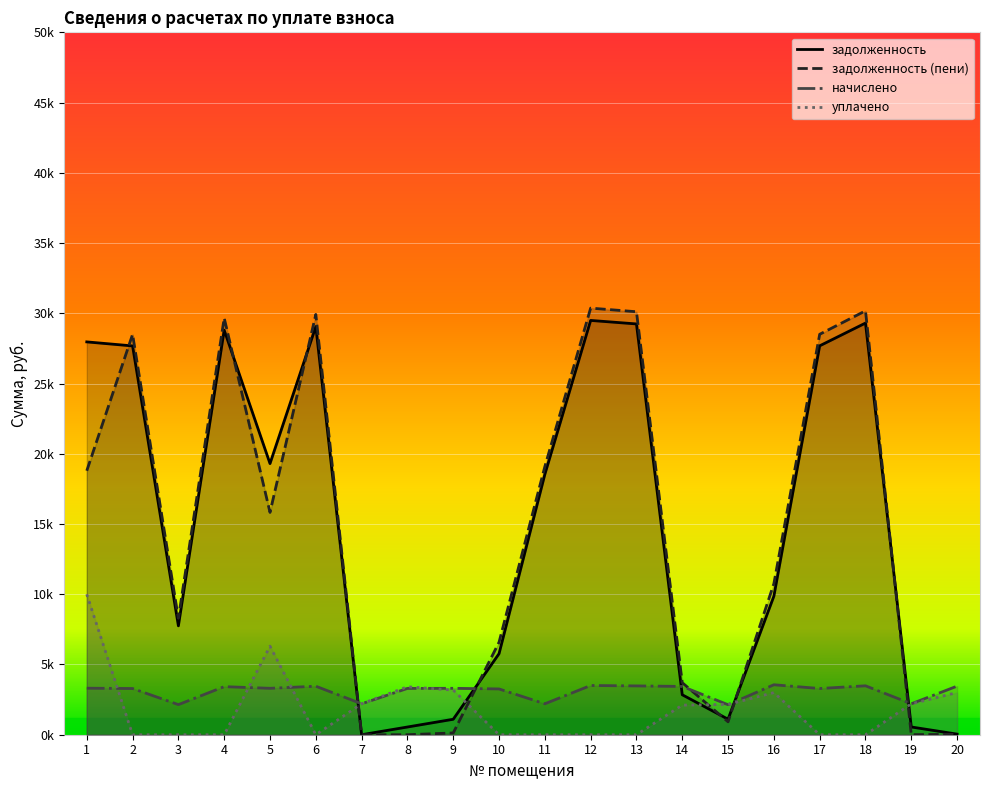

At which label does начислено first exceed 3303?

1